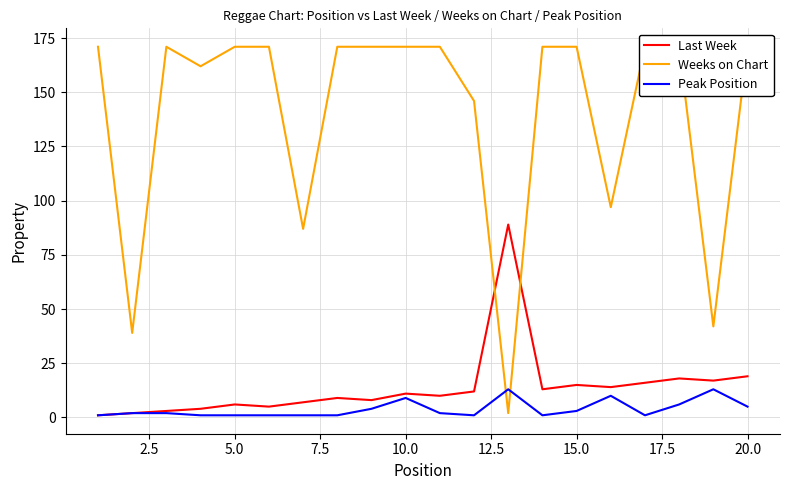

What is the maximum value for Peak Position?

13